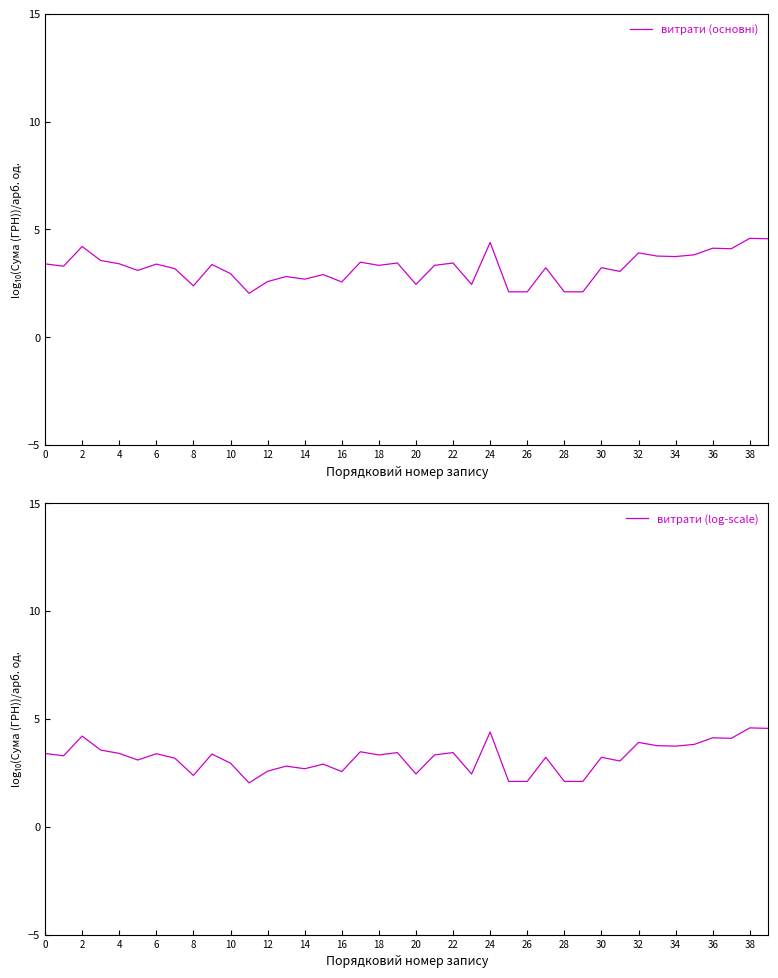

What is the value of the витрати (основні) point at the 13th from the left?

2.6